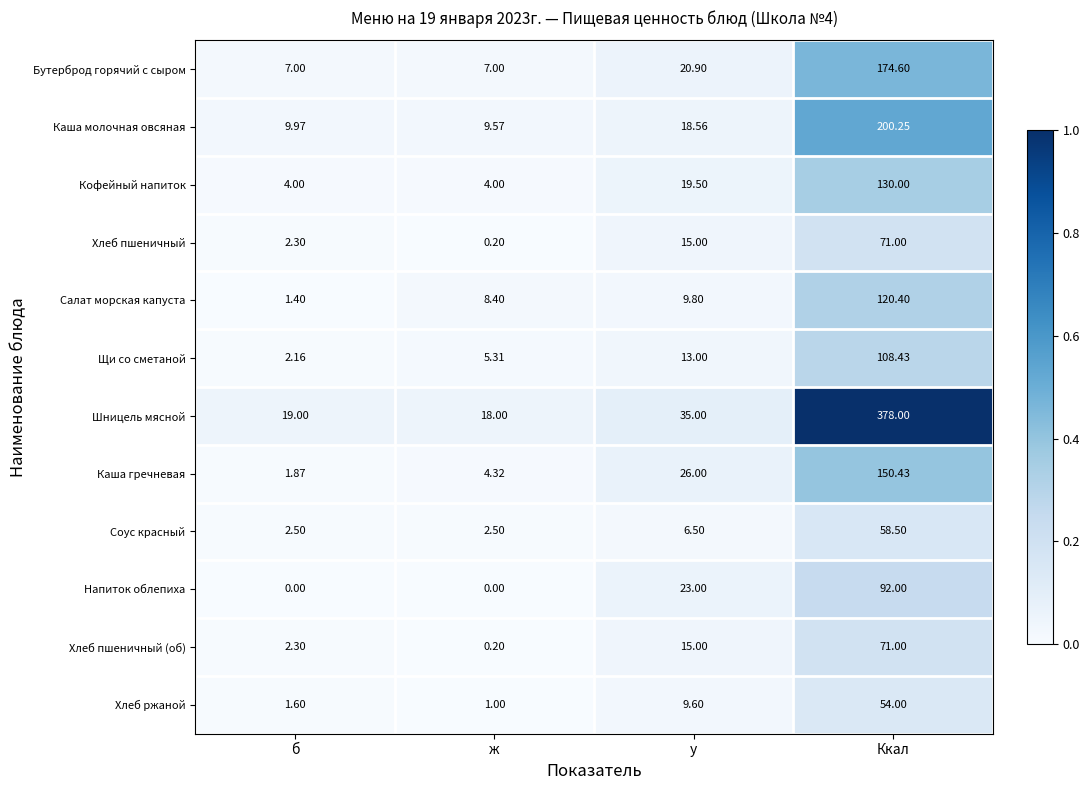

Rank the categories by Щи со сметаной value from lowest to highest.

б, ж, у, Ккал